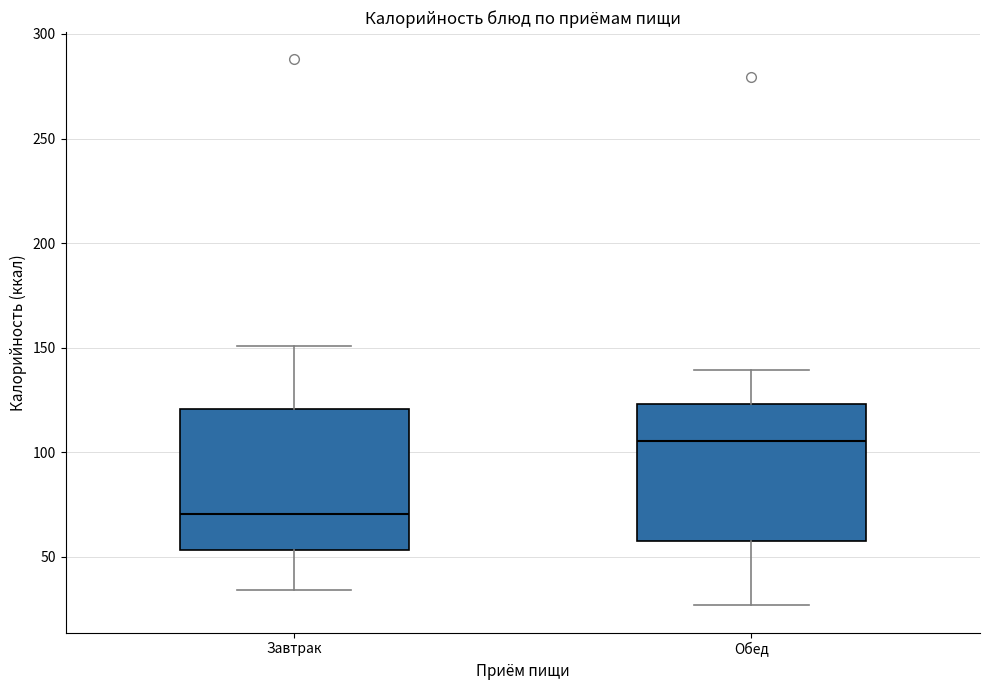

Which box's median line is the highest?

Обед